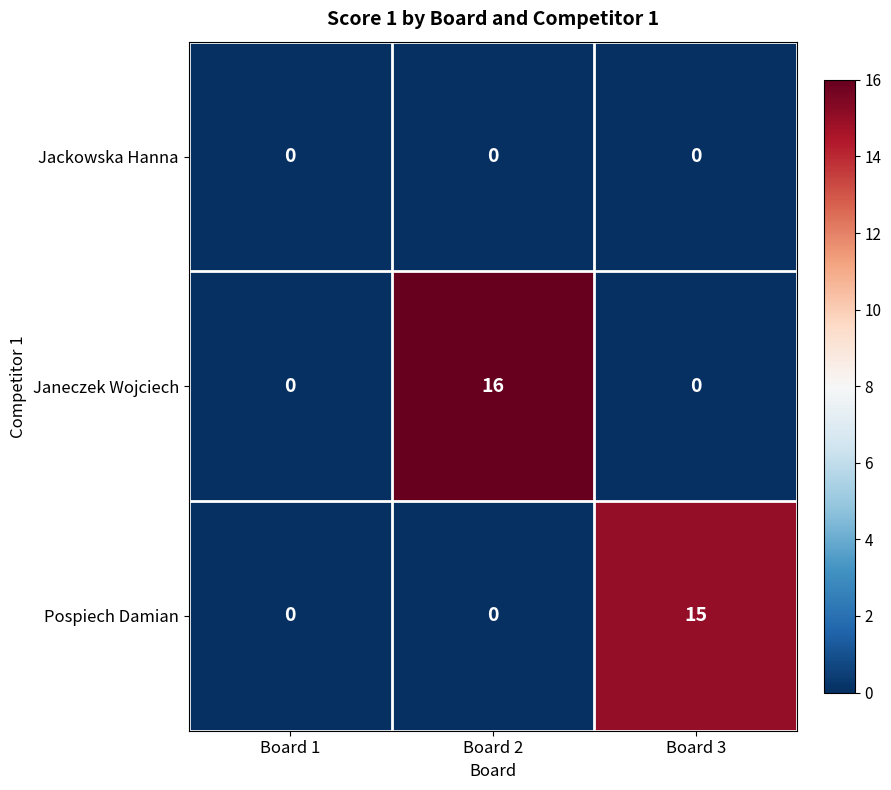

How many distinct data groups are displayed?

3